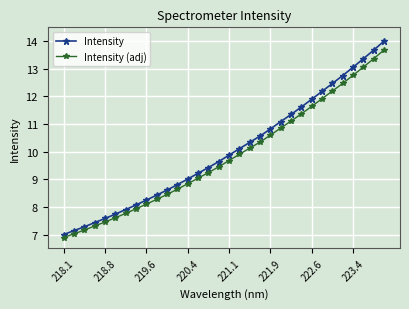

What is the maximum value shown in the chart?

14.0